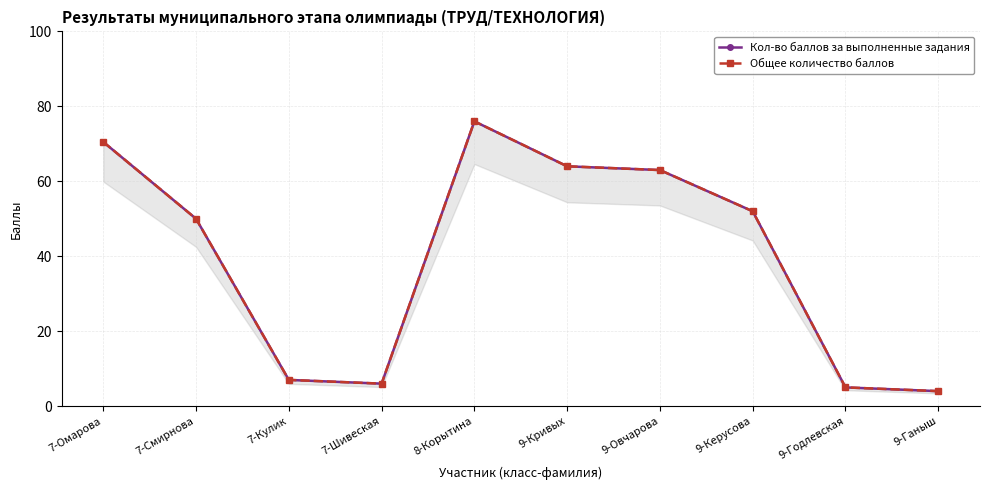

What is the label of the 7th point from the left?

9-Овчарова